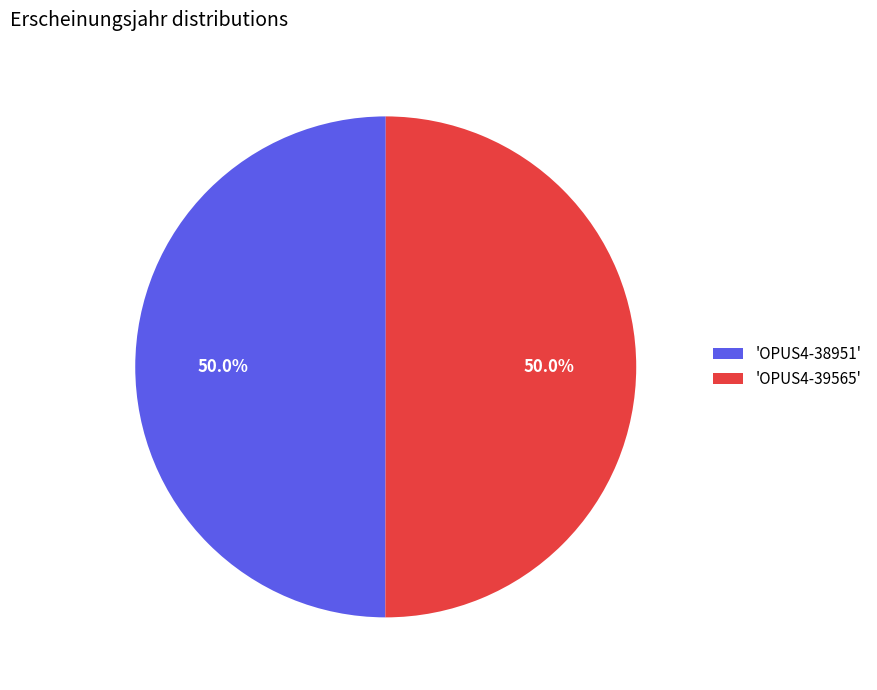

What percentage do 'OPUS4-39565' and 'OPUS4-38951' together represent?

100.0%